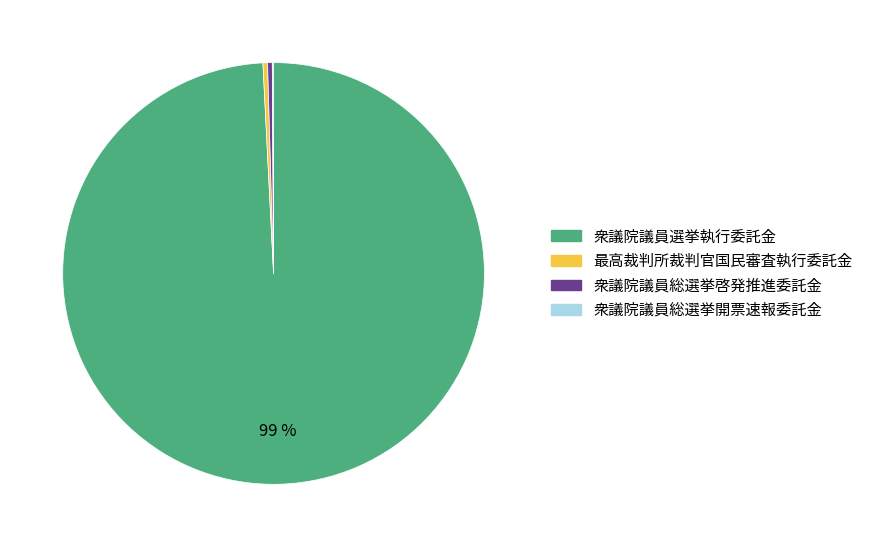

What is the largest slice in the pie chart?

衆議院議員選挙執行委託金